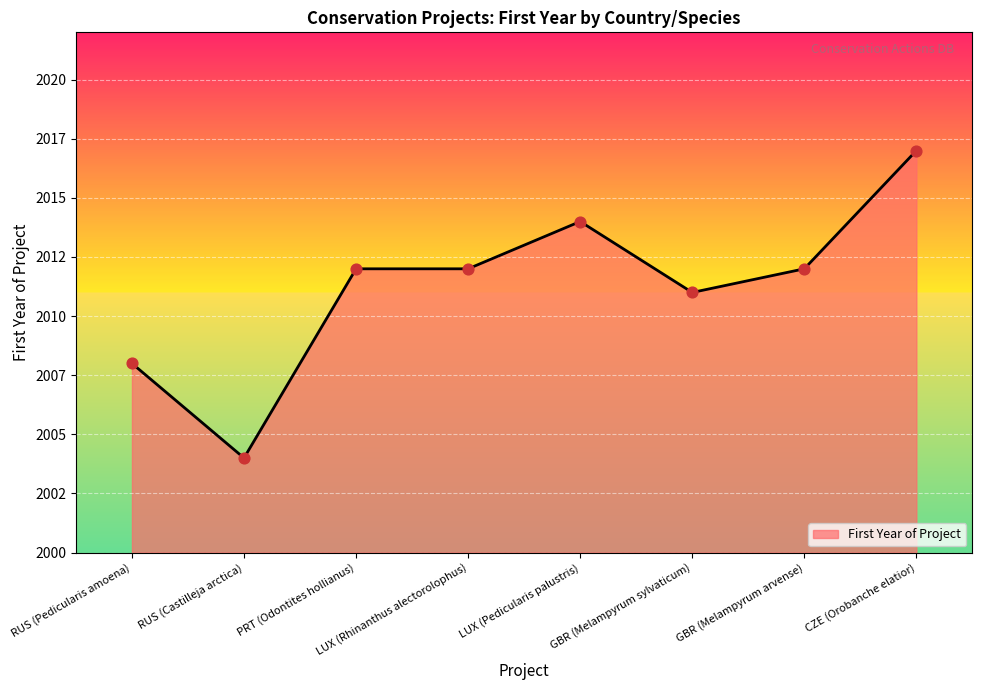

What is the ratio of the value at GBR (Melampyrum sylvaticum) to the value at PRT (Odontites hollianus)?

1.0